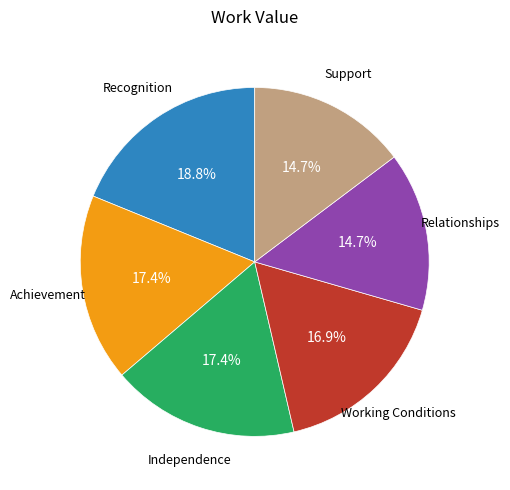

What is the ratio of the value at Achievement to the value at Support?

1.2